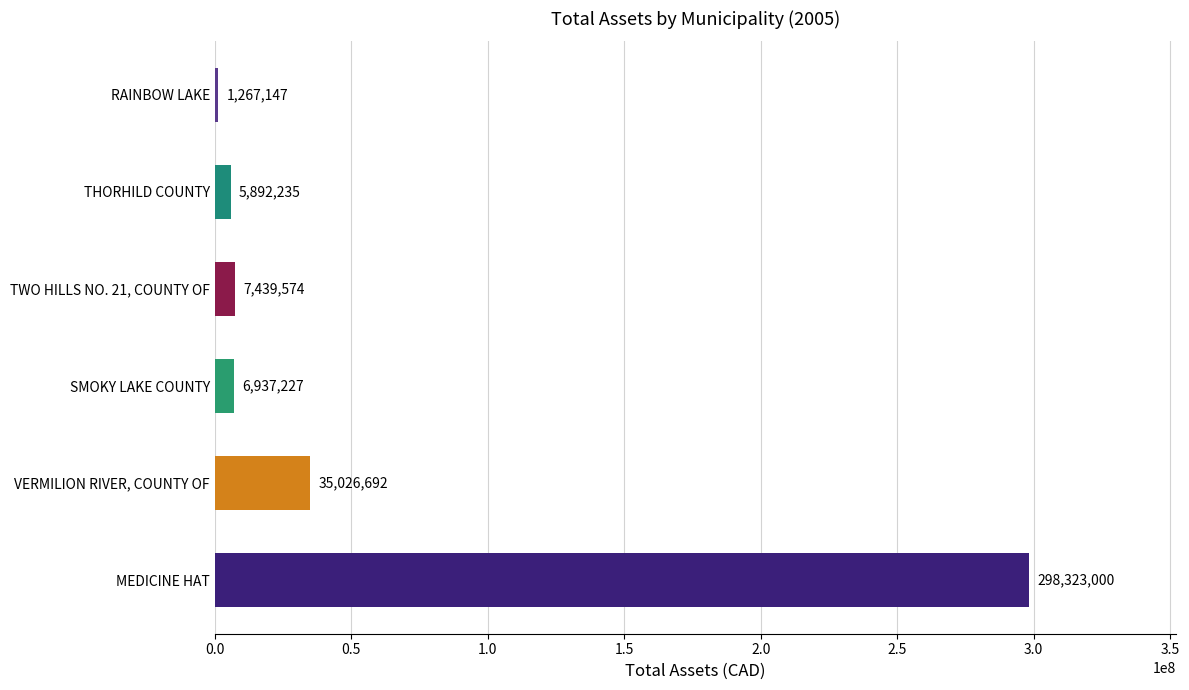

How many categories are shown in the chart?

6